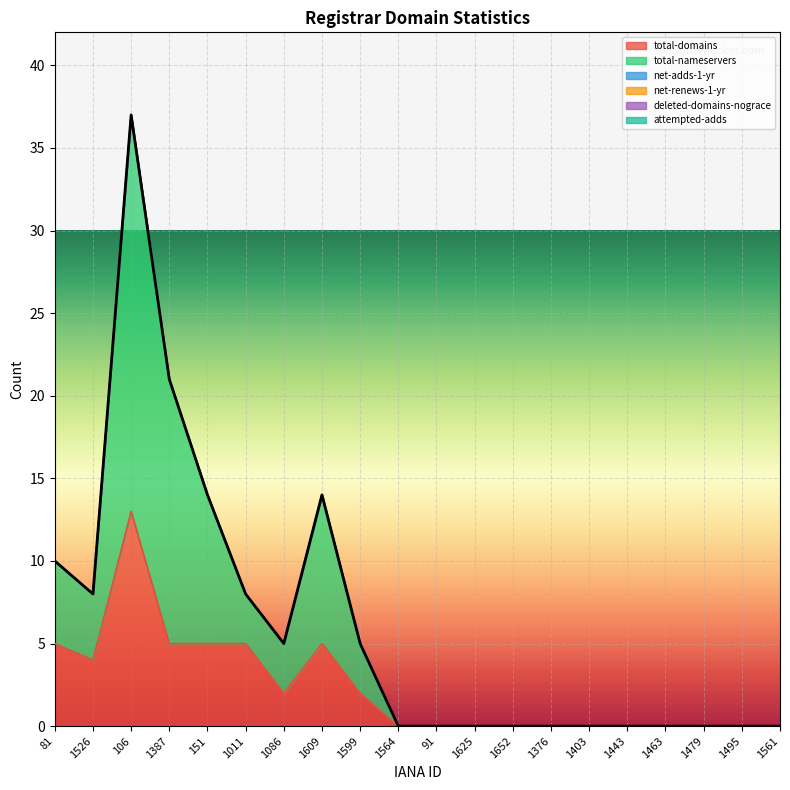

The value of total-domains at 81 is 5. True or false?

True